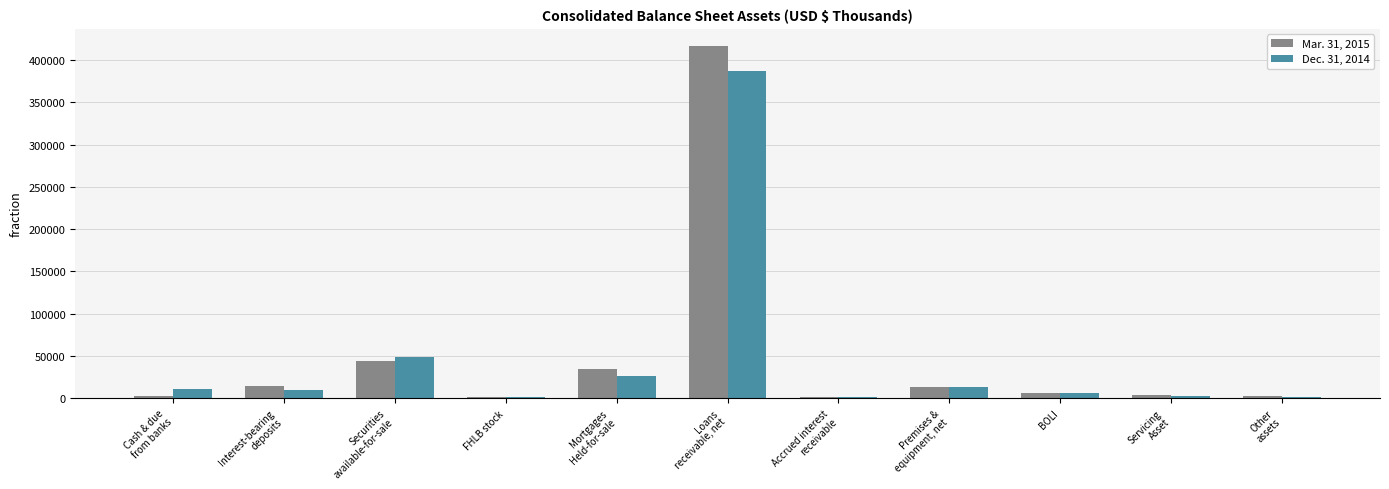

Rank the series by their average value, from highest to lowest.

Mar. 31, 2015, Dec. 31, 2014